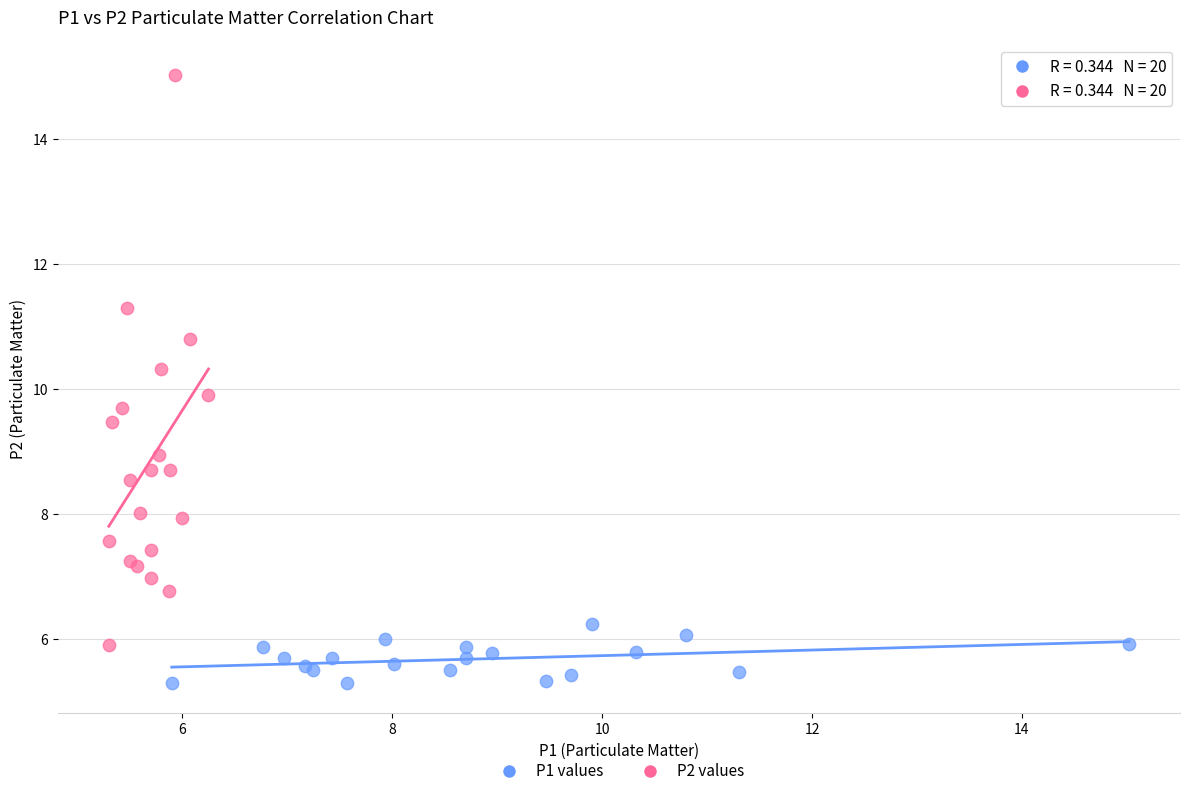

Which series contains the lowest Y value?

P1 values